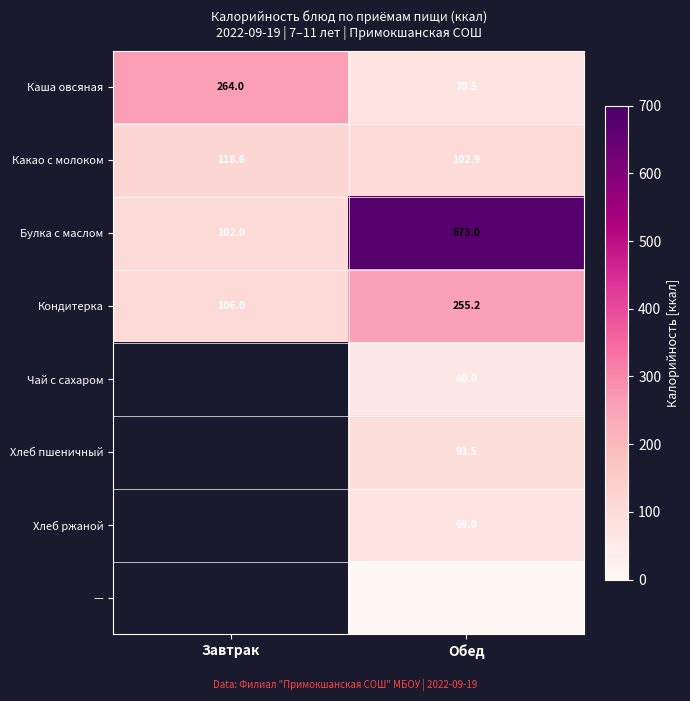

What is the difference between the maximum and minimum values in the Каша овсяная series?

193.5